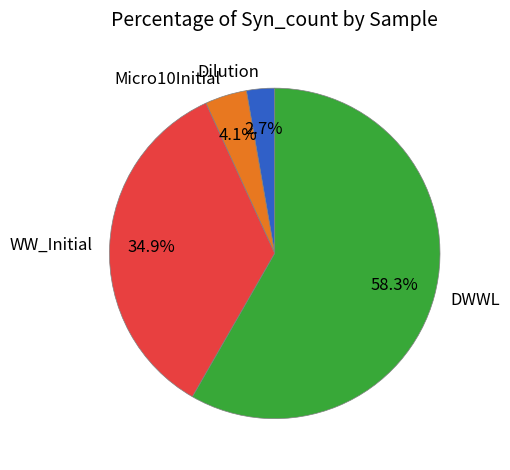

Which has a higher value, WW_Initial or Dilution?

WW_Initial